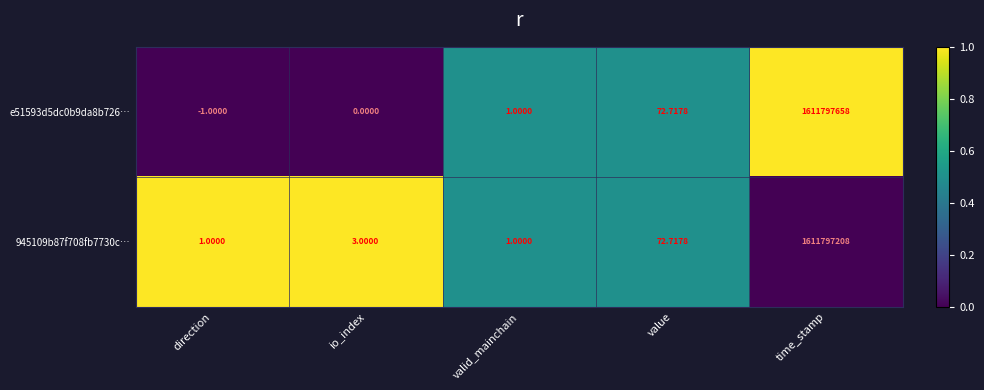

Which series has the largest total across all categories?

e51593d5dc0b9da8b726…